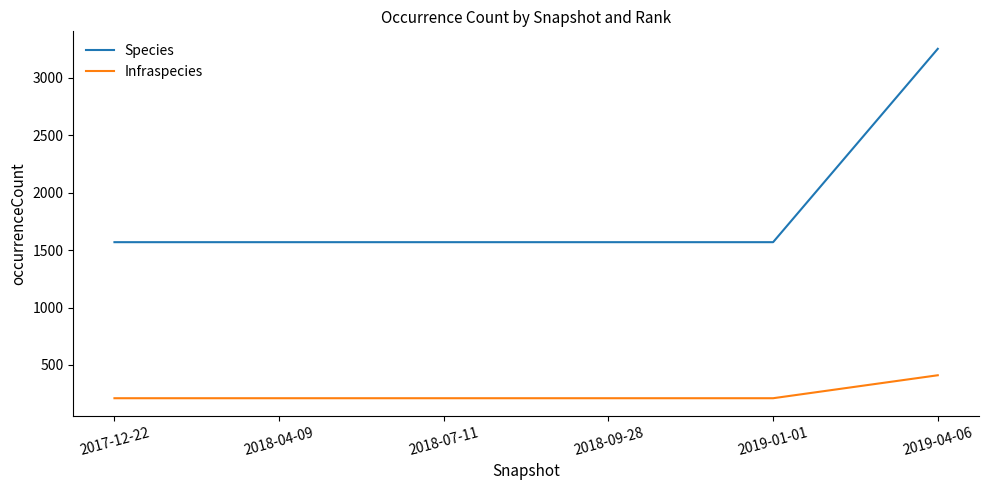

What is the average value of the Species series?

1850